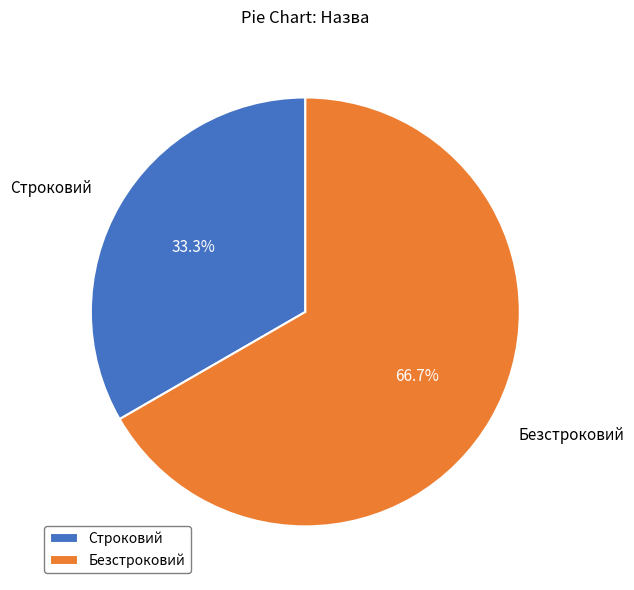

What is the majority slice?

Безстроковий